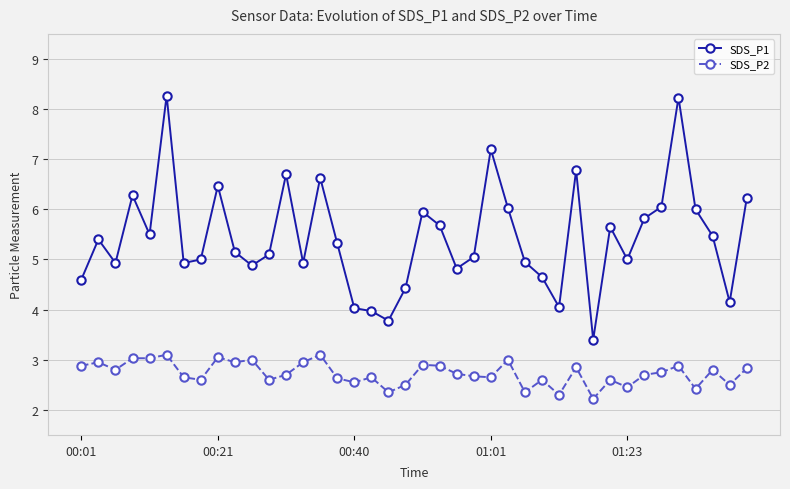

What is the minimum value for SDS_P1?

3.4